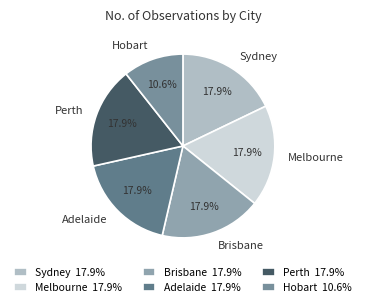

To the nearest percent, what percentage of the pie is Adelaide?

18%